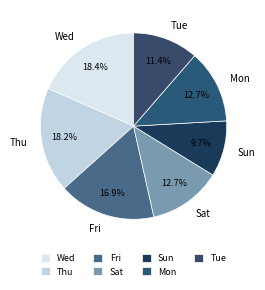

How much of the chart is everything except Thu?

81.8%